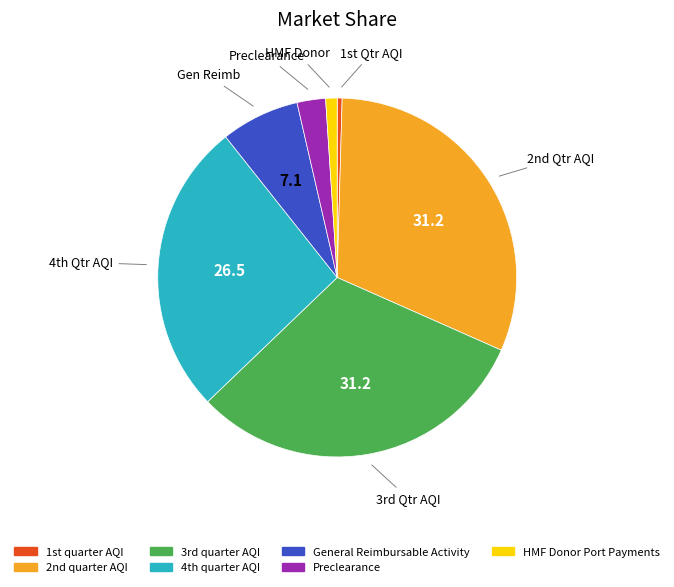

Does General Reimbursable Activity represent more than half of the total?

No